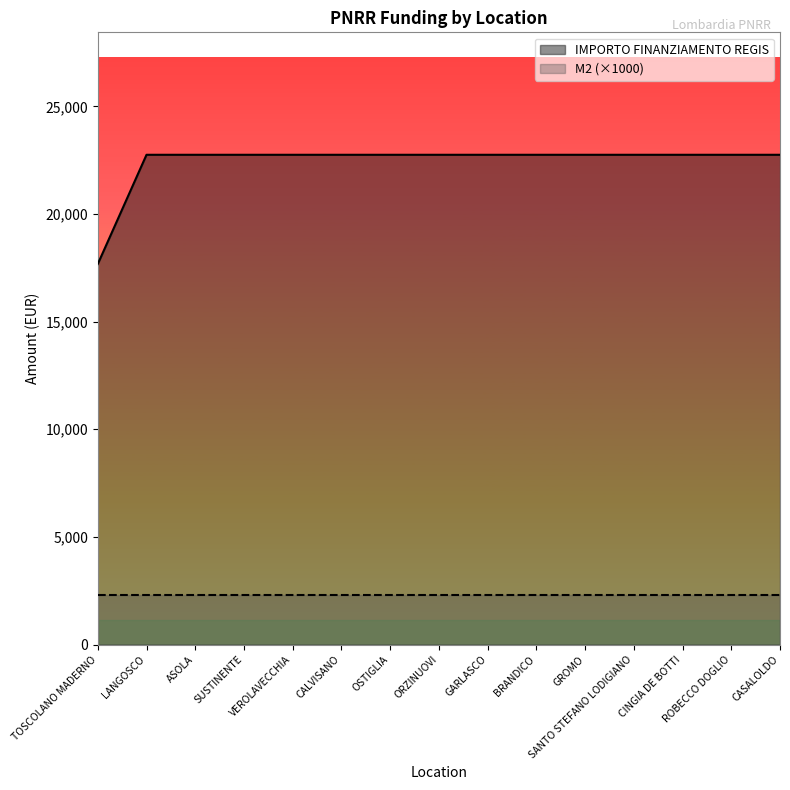

How many lines are shown in the chart?

2